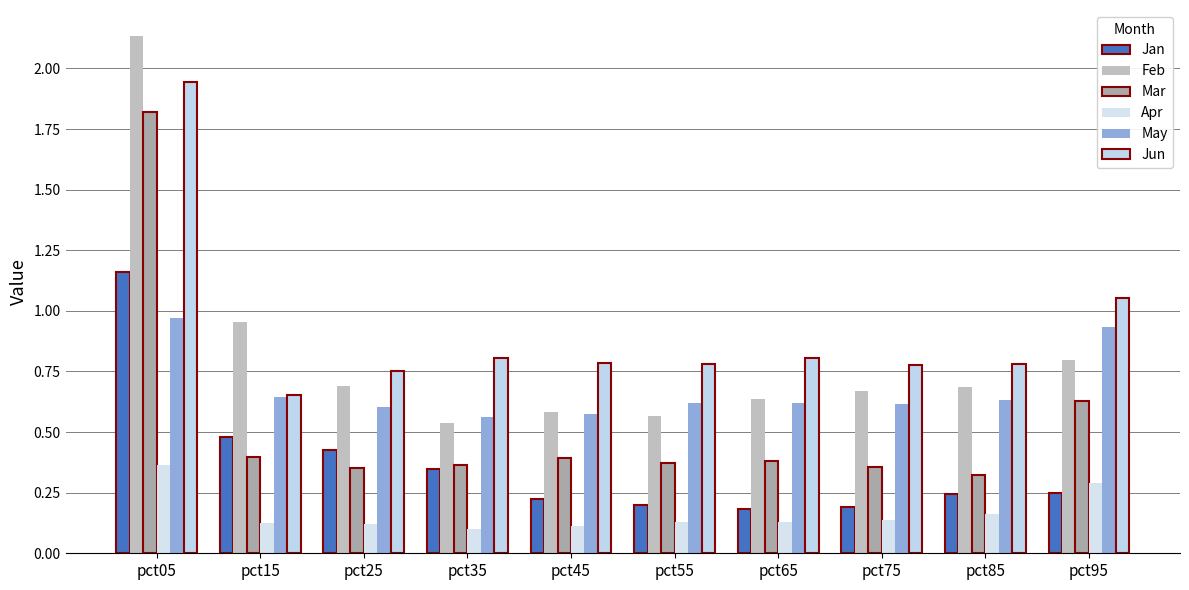

What value does the Mar series have at pct05?

1.8